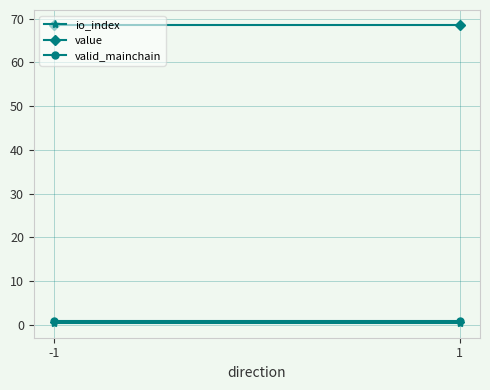

At which category is the sum across all series the highest?

-1